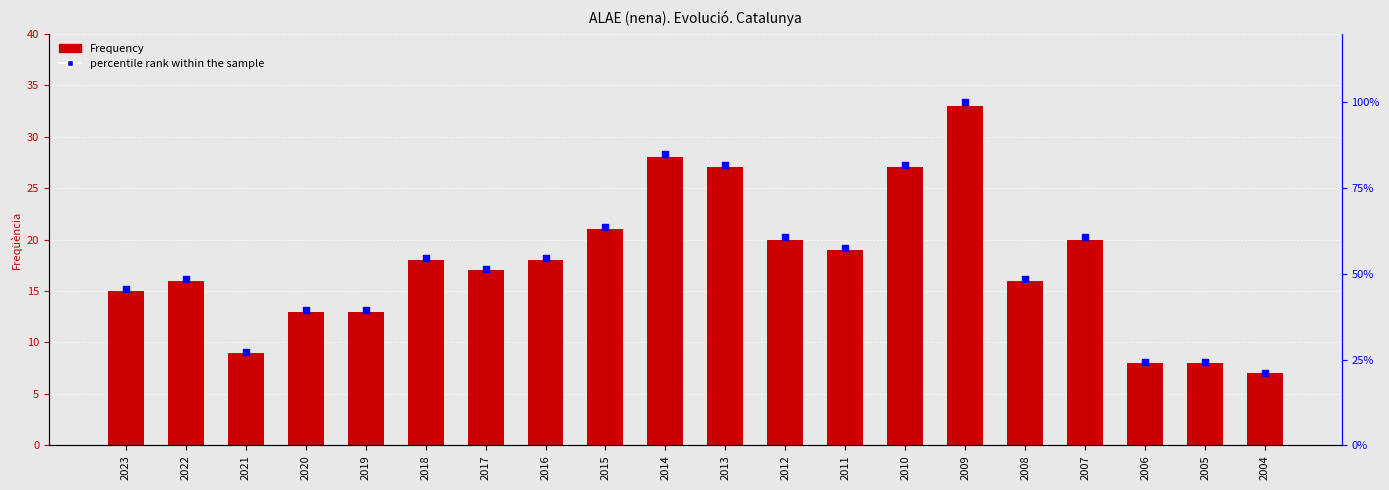

Which series has the largest total across all categories?

percentile rank within the sample